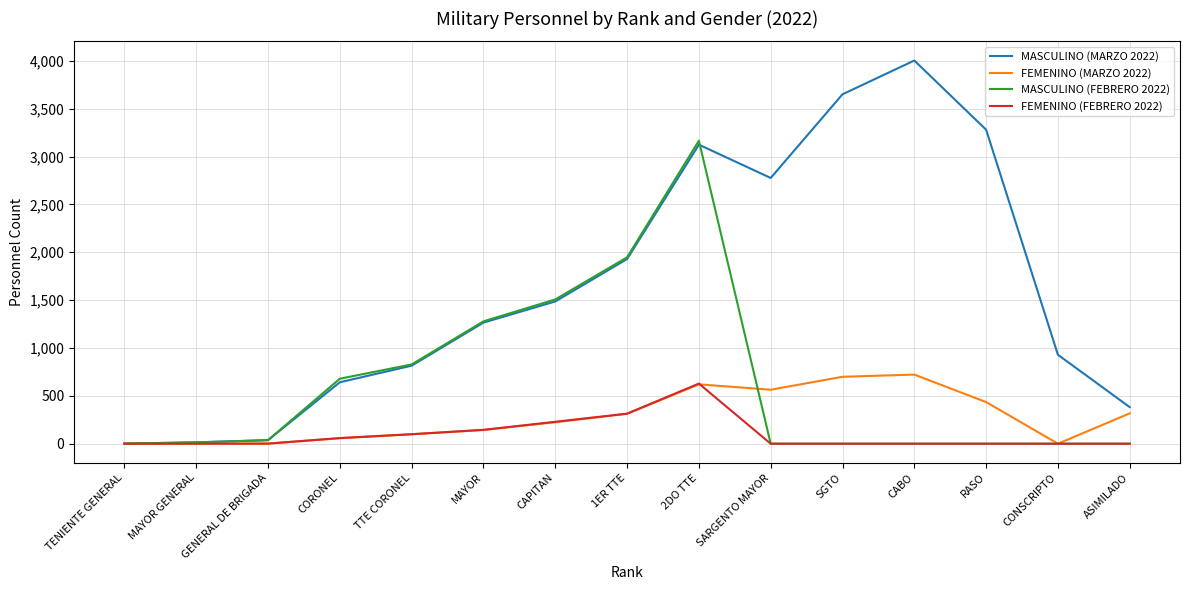

At how many categories does at least one series exceed 1993?

5